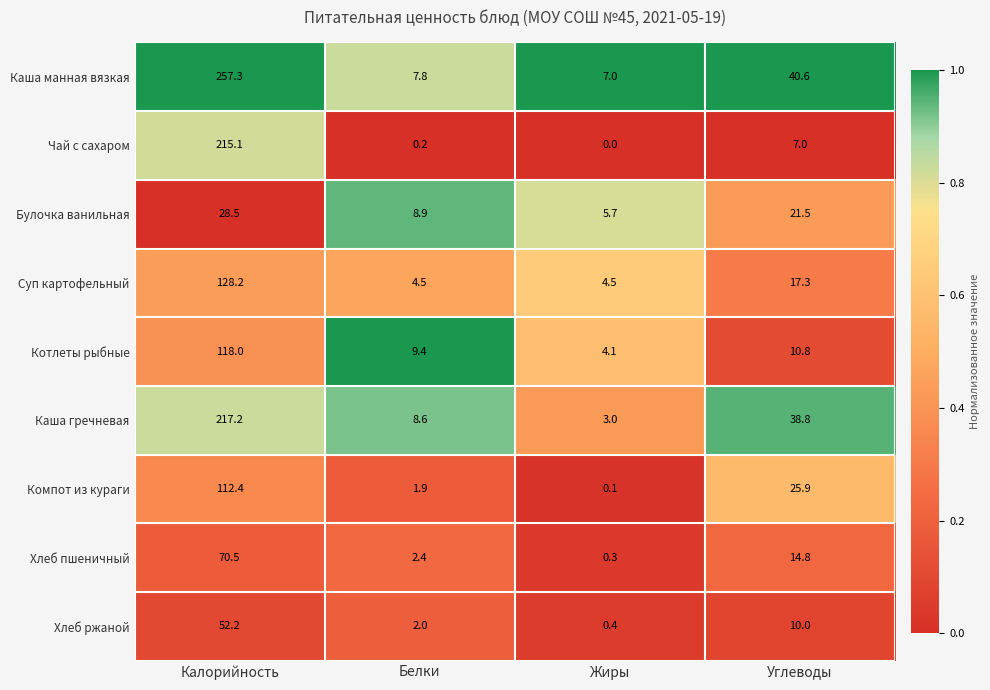

Is it true that Хлеб пшеничный equals 0.3 at Жиры?

True